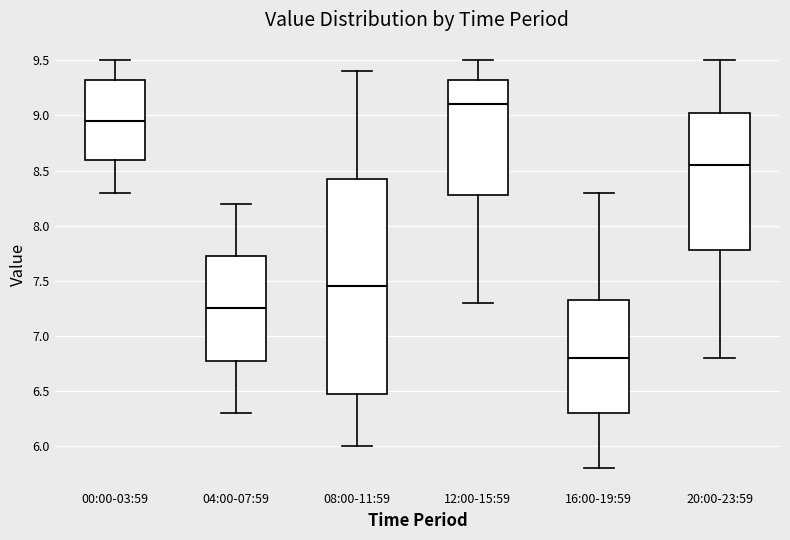

Where is the upper edge of the box for 20:00-23:59 on the y-axis? The values are not printed on the chart, so give them approximately, as read against the axis.

9.05